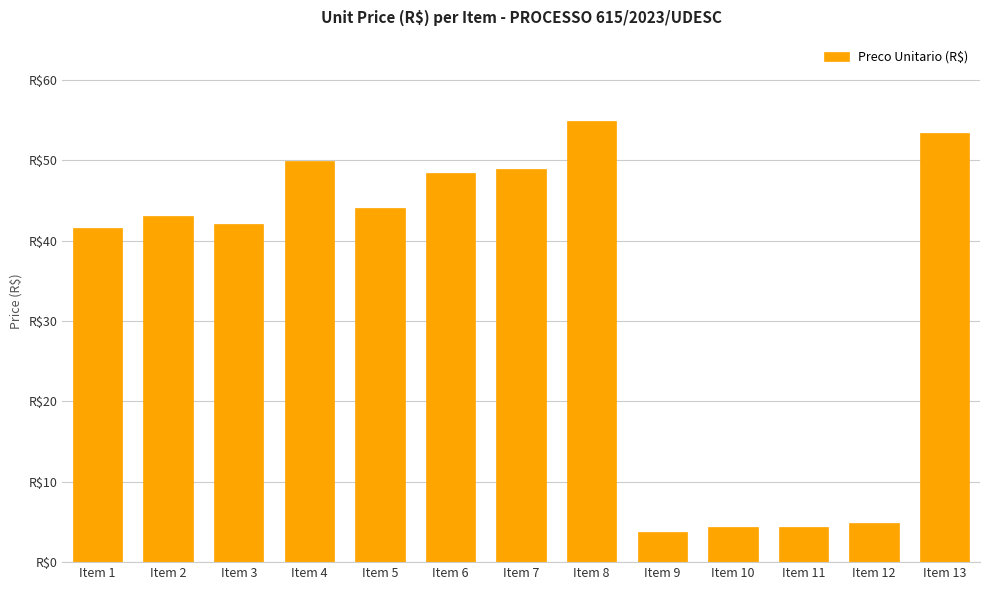

Which category has the lowest value across all series?

Item 9